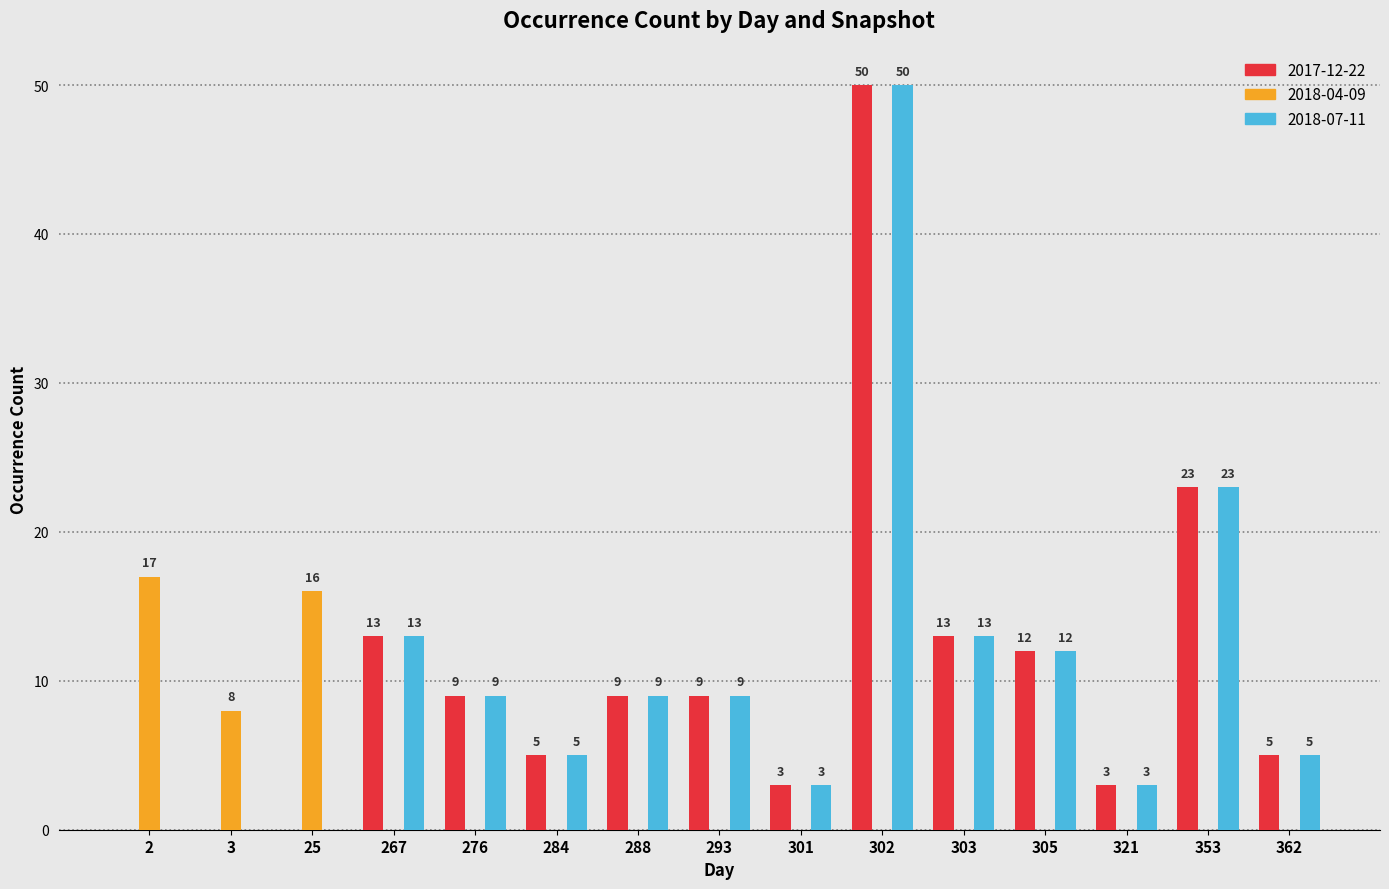

True or false: 2018-07-11 has a value of -32 at 3.

False